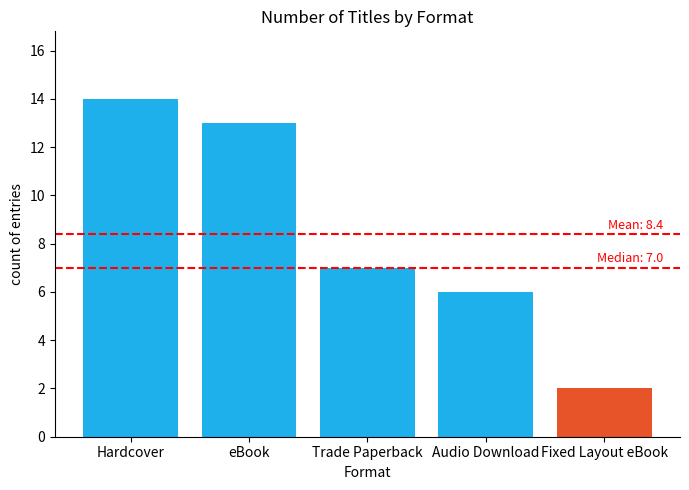

Read the value at Audio Download.

6